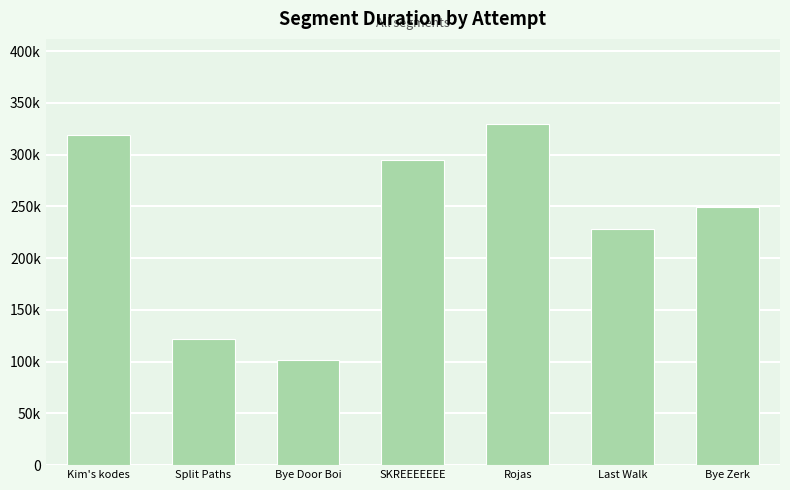

Are the bars horizontal?

No